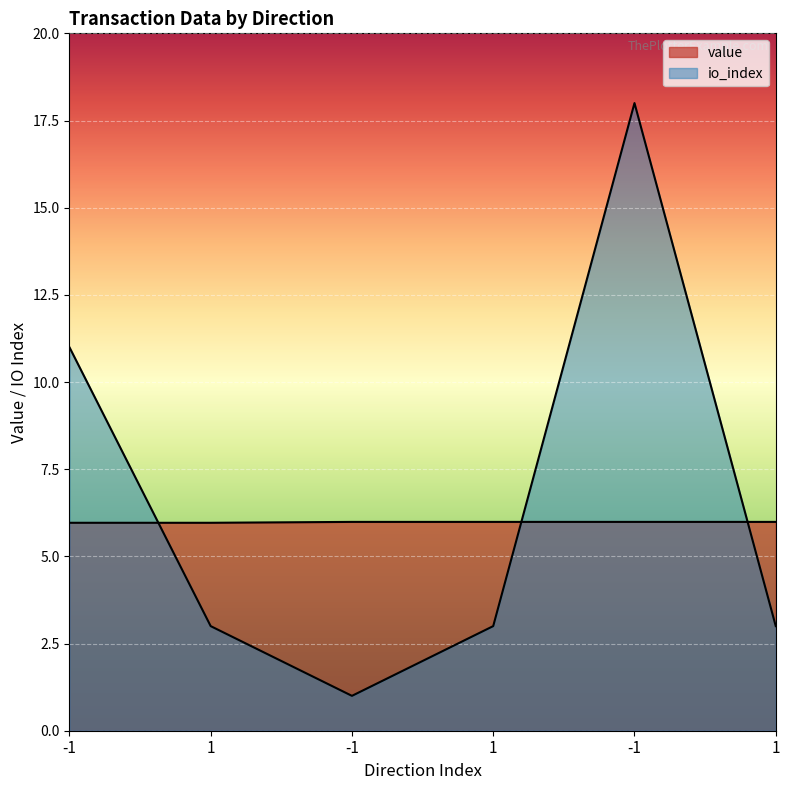

How many lines are shown in the chart?

2